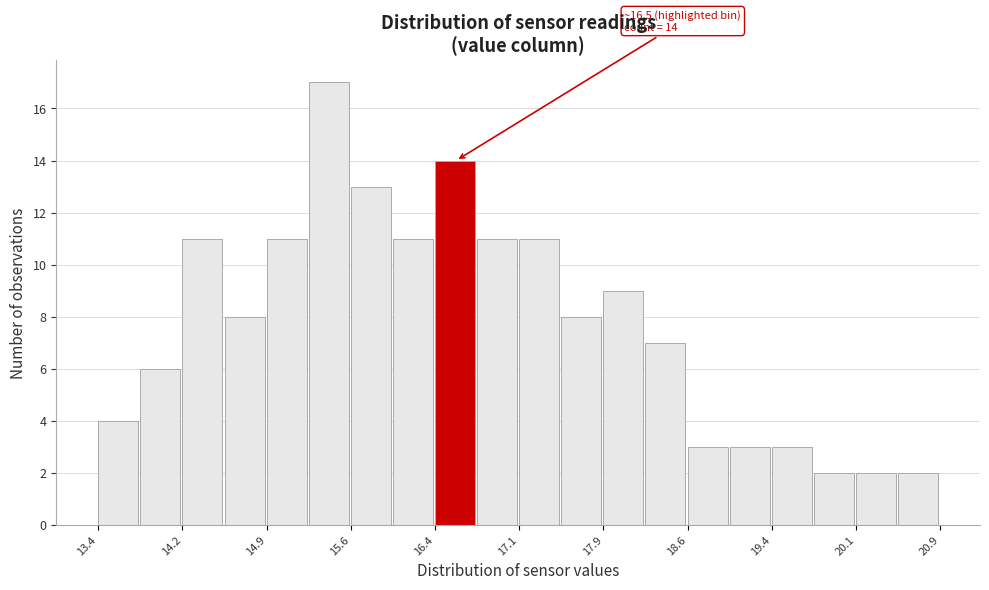

Around what value on the x-axis is the tallest bar? Give the approximate position of its centre, as read against the axis.

15.5